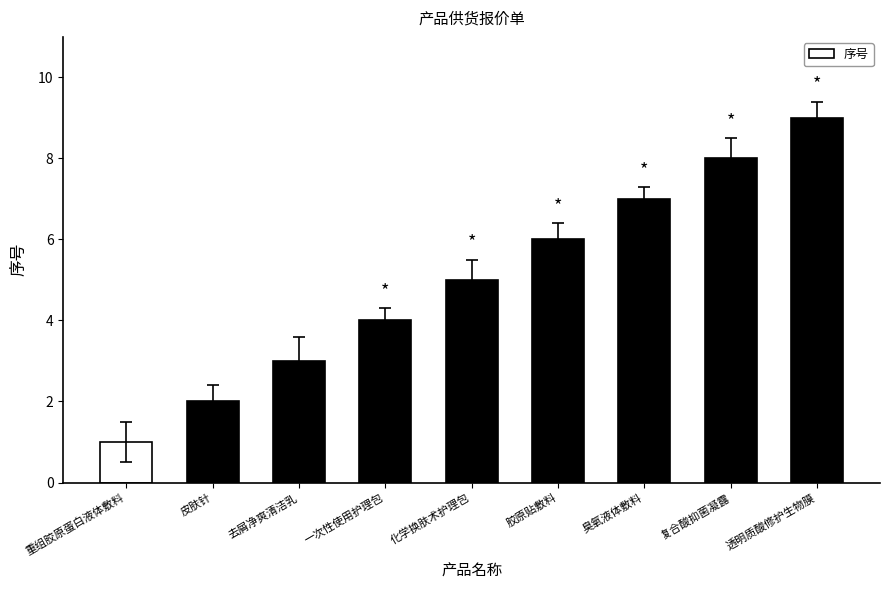

How many distinct data groups are displayed?

1